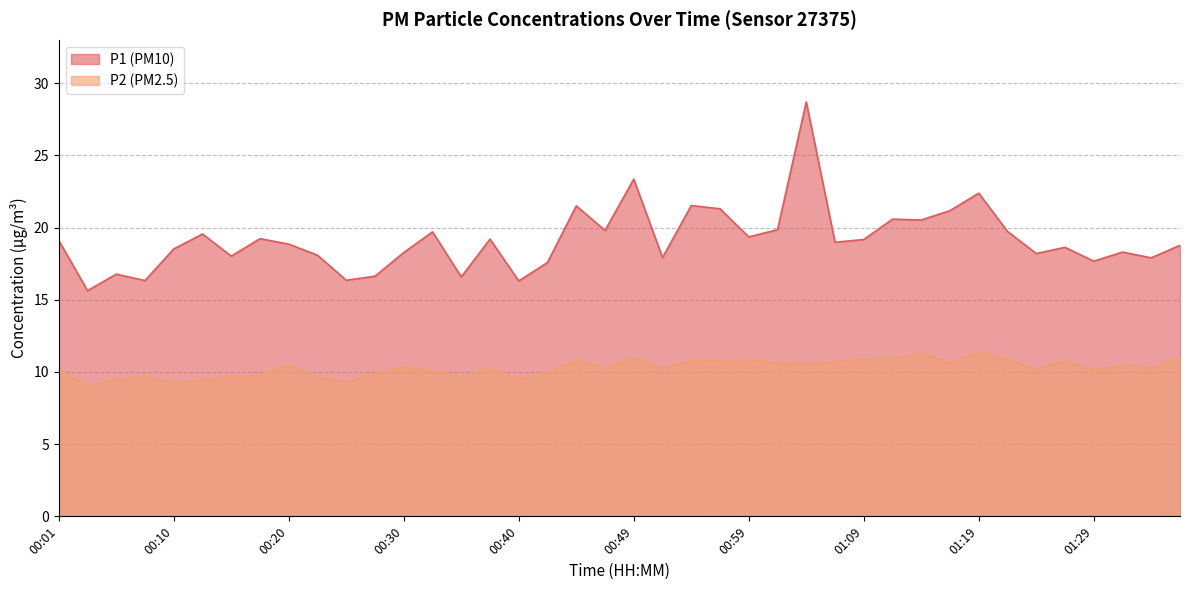

Which series has the largest total across all categories?

P1 (PM10)